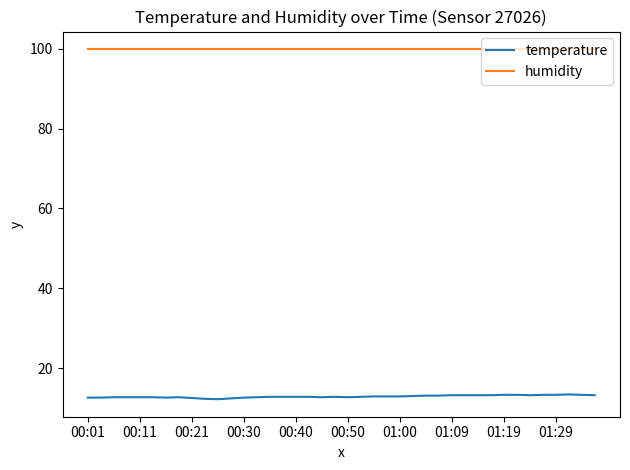

True or false: humidity and temperature cross at least once.

False